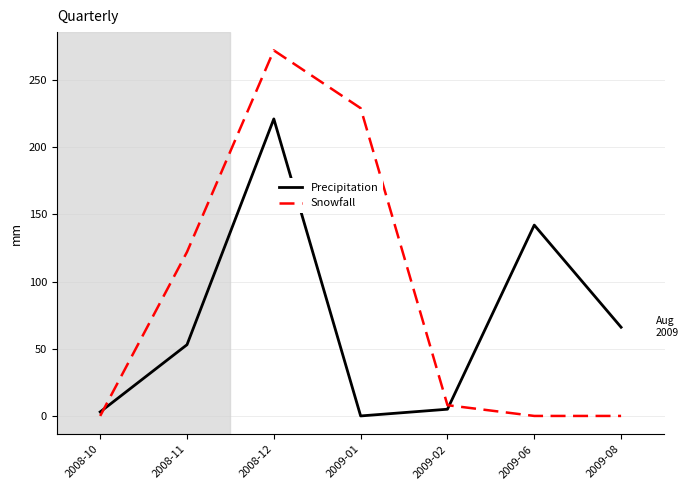

What is the maximum value shown in the chart?

272